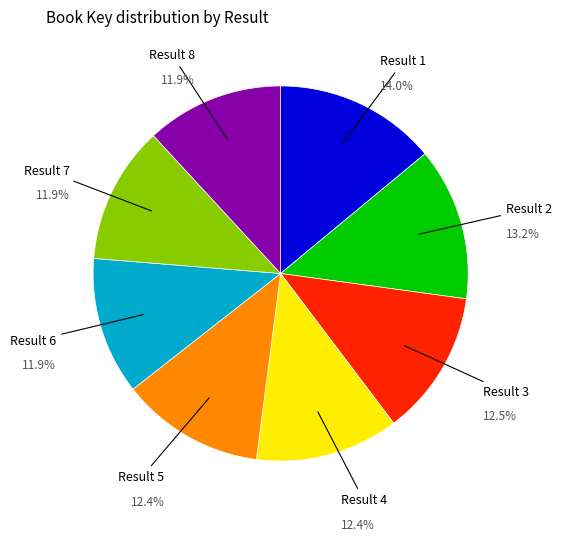

Which slice is the largest?

Result 1